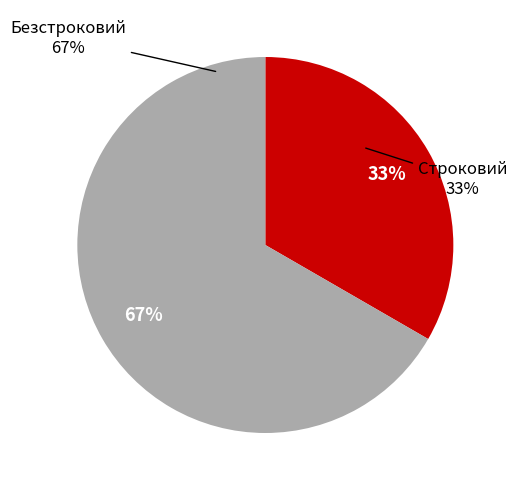

Count the number of slices in the pie.

2